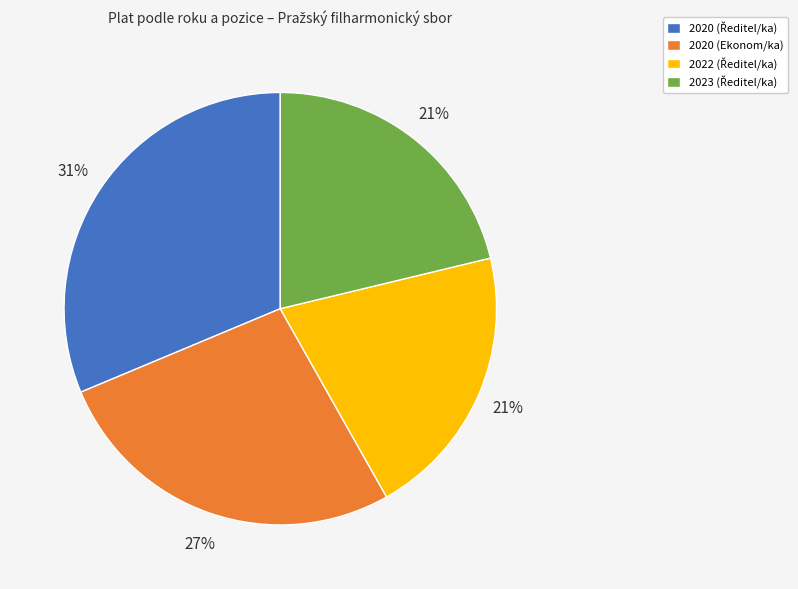

Is there any slice that represents more than half of the pie?

No